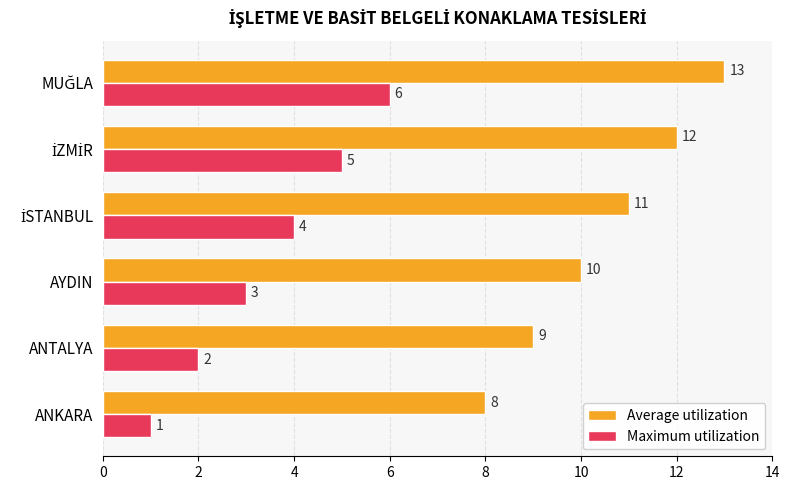

At how many categories does at least one series exceed 6?

6